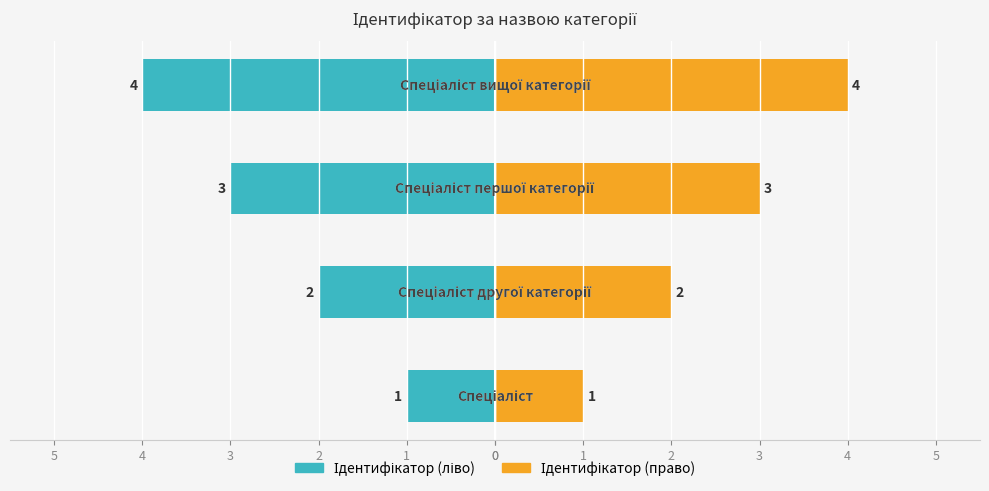

How many bars are there in total?

8